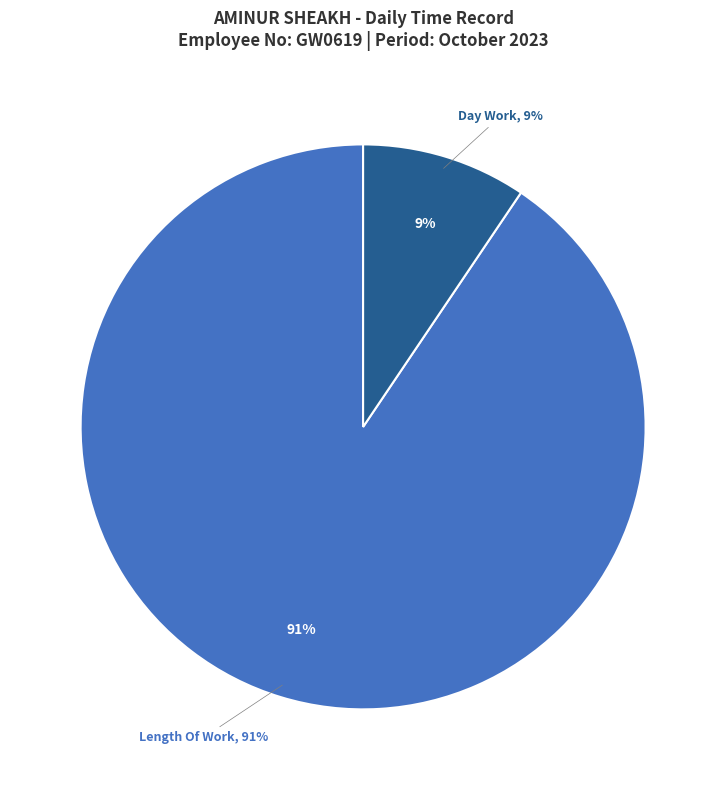

Is there any slice that represents more than half of the pie?

Yes